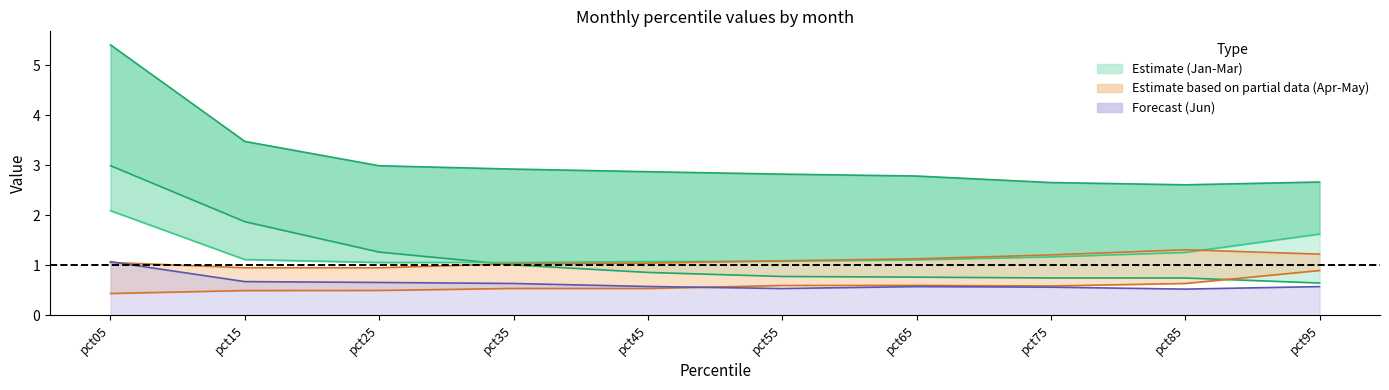

Between pct75 and pct95, which series saw the biggest shift?

Mar